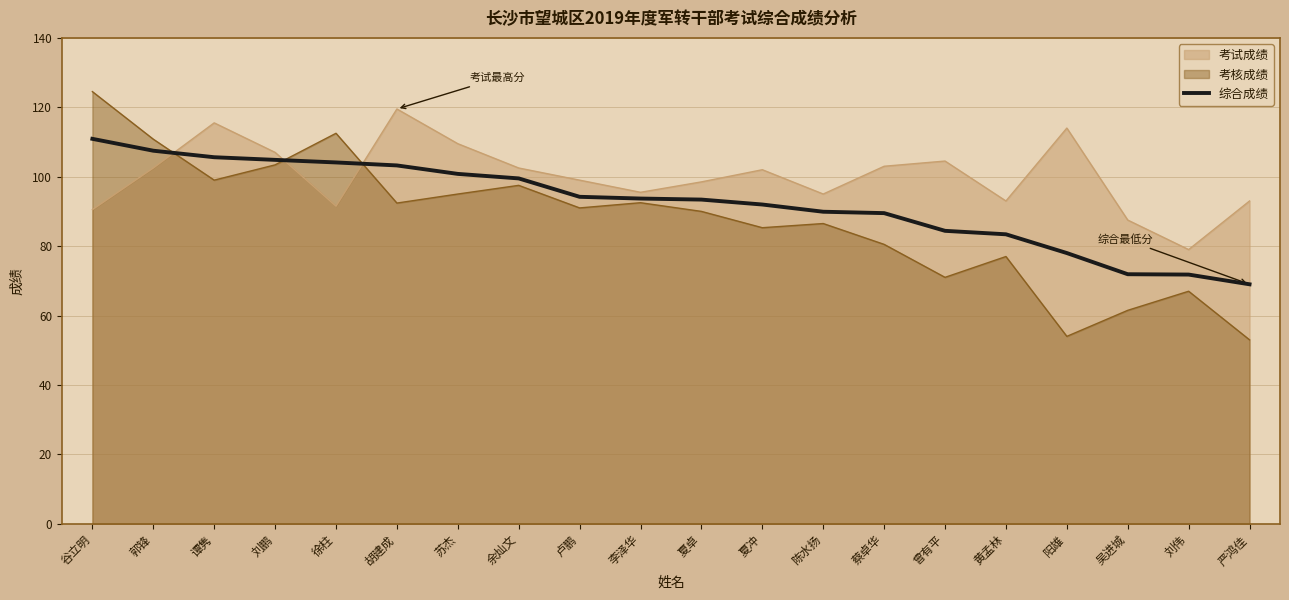

The value at 卢鹏 is 94.2. True or false?

True